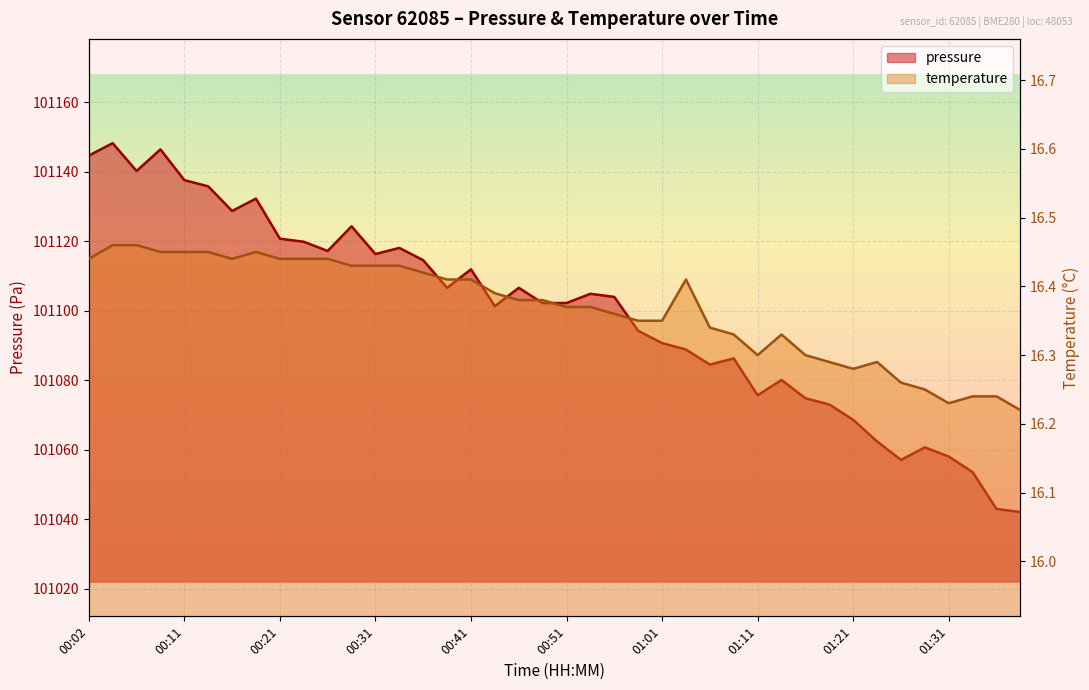

What is the average value of the temperature series?

16.4